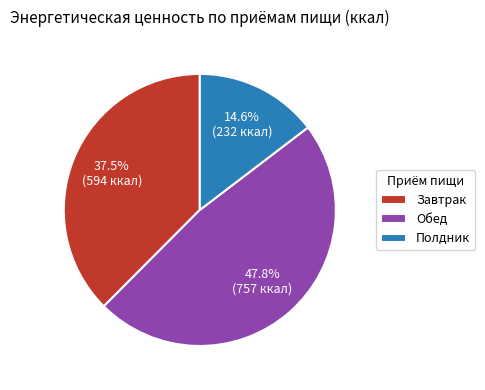

What is the smallest slice in the pie chart?

Полдник